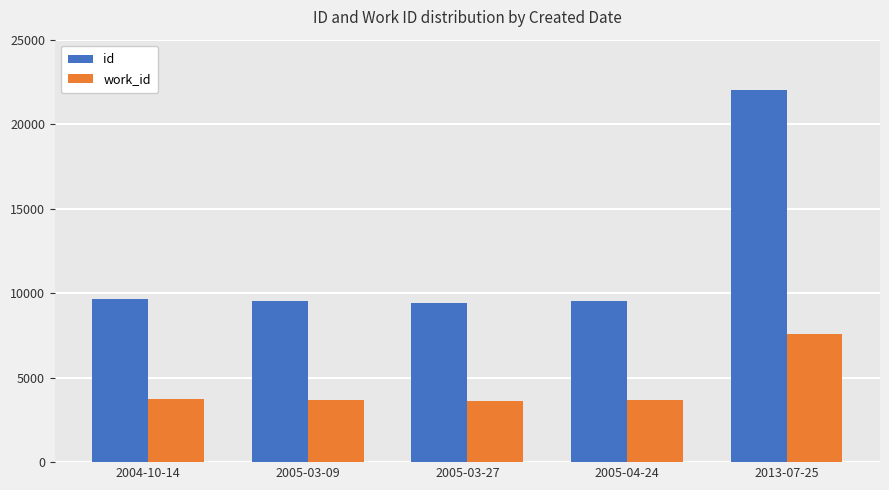

What is the value of the id bar at the 1st from the left?

9651